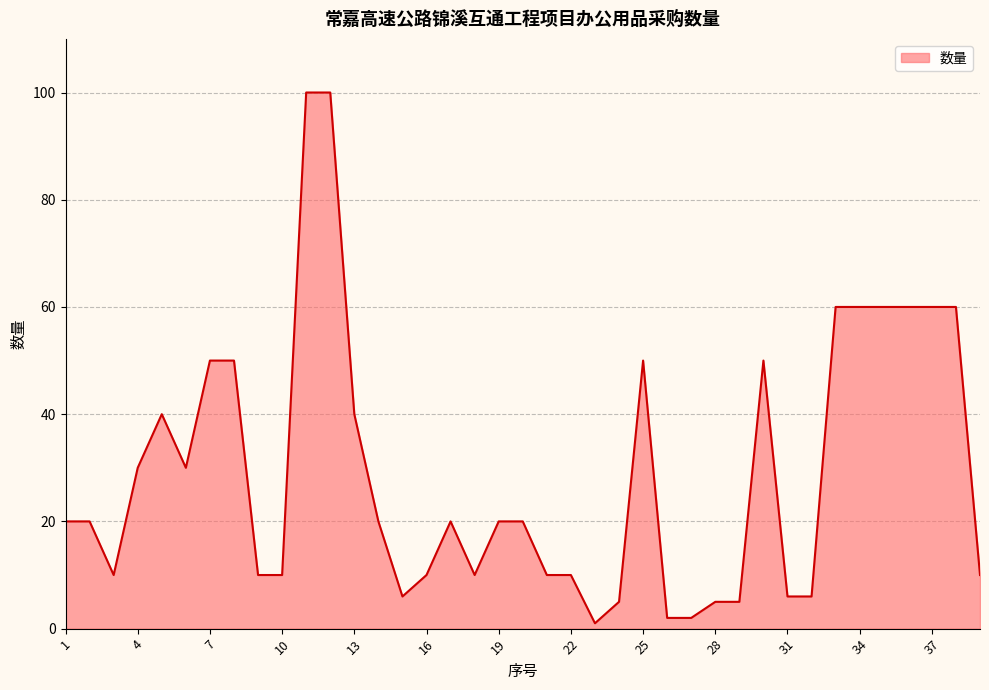

Reading left to right, what are all the values shown in this chart?

20	20	10	30	40	30	50	50	10	10	100	100	40	20	6	10	20	10	20	20	10	10	1	5	50	2	2	5	5	50	6	6	60	60	60	60	60	60	10